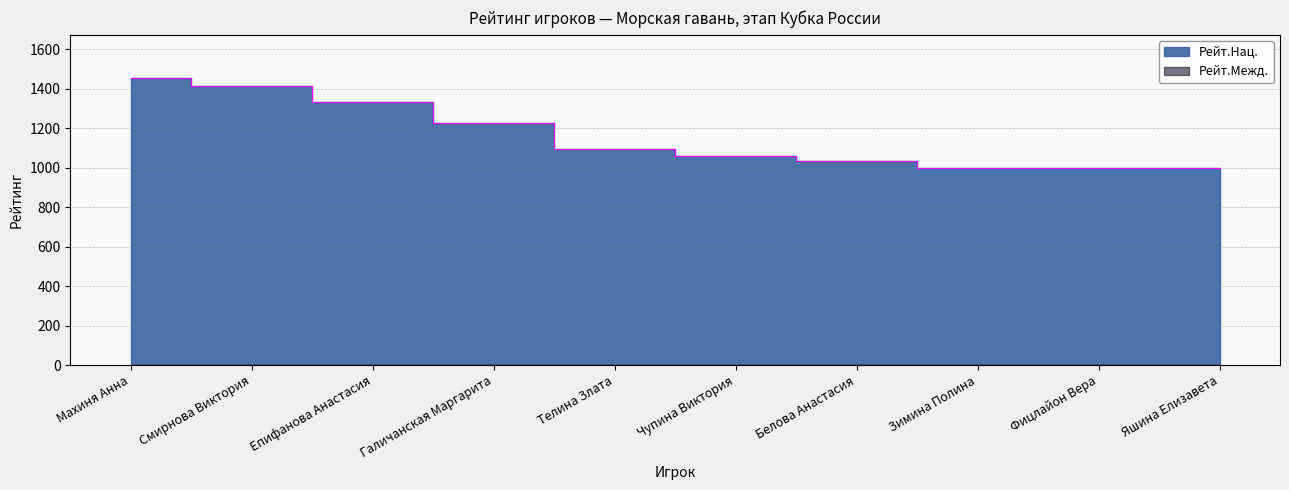

List the labels in order of value, largest first.

Махиня Анна, Смирнова Виктория, Епифанова Анастасия, Галичанская Маргарита, Телина Злата, Чупина Виктория, Белова Анастасия, Зимина Полина, Фицлайон Вера, Яшина Елизавета